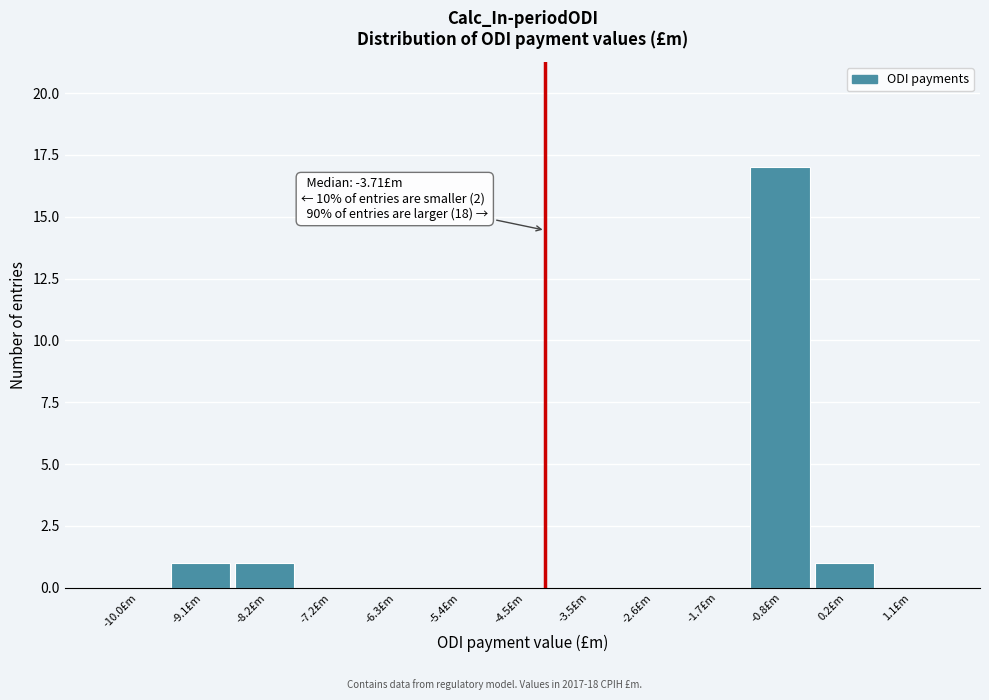

Reading right to left, list all the values displayed in this chart.

1.1£m=0	0.2£m=1	-0.8£m=17	-1.7£m=0	-2.6£m=0	-3.5£m=0	-4.5£m=0	-5.4£m=0	-6.3£m=0	-7.2£m=0	-8.2£m=1	-9.1£m=1	-10.0£m=0